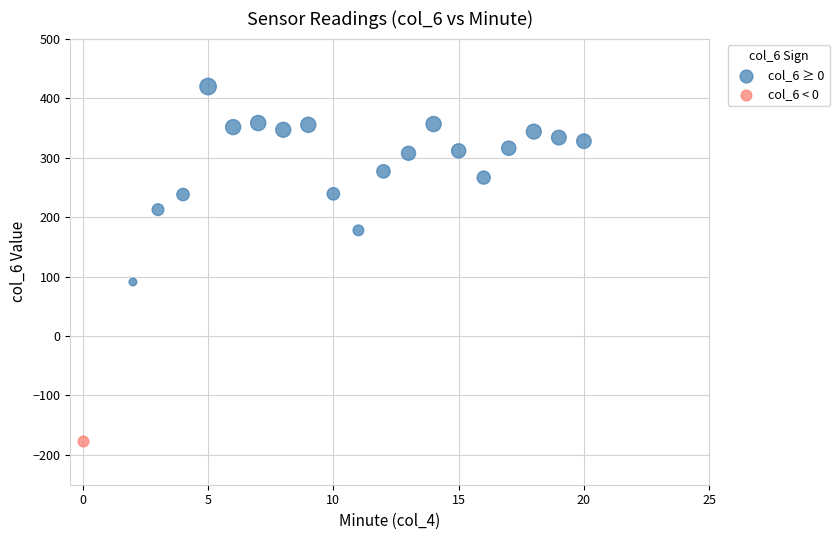

What are all the series names shown in the legend?

col_6 ≥ 0, col_6 < 0